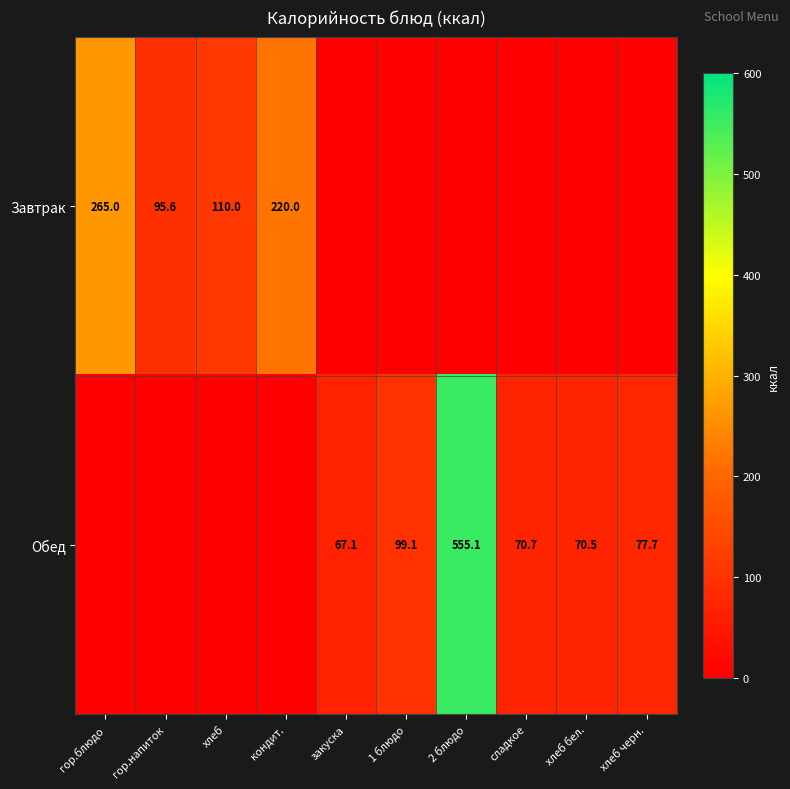

What is the difference between the Завтрак values at кондит. and гор.напиток?

124.4